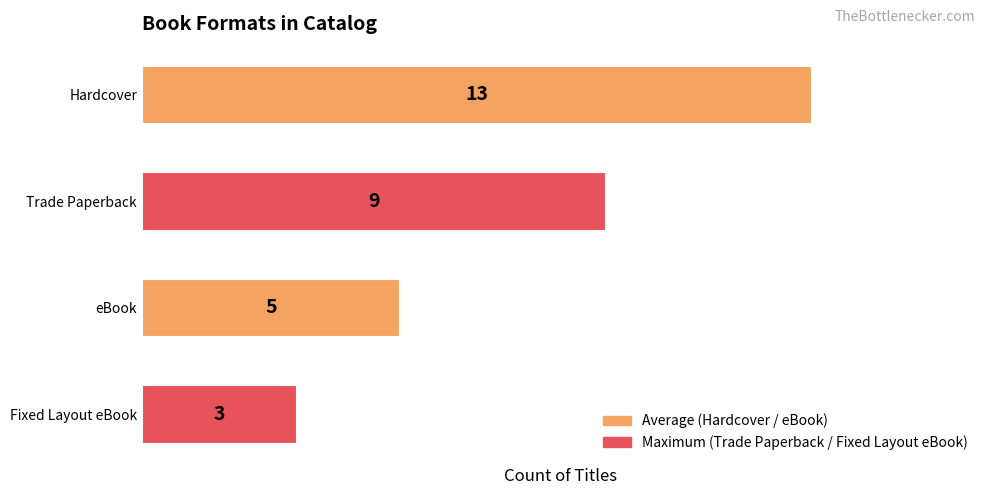

What is the smallest value displayed?

3